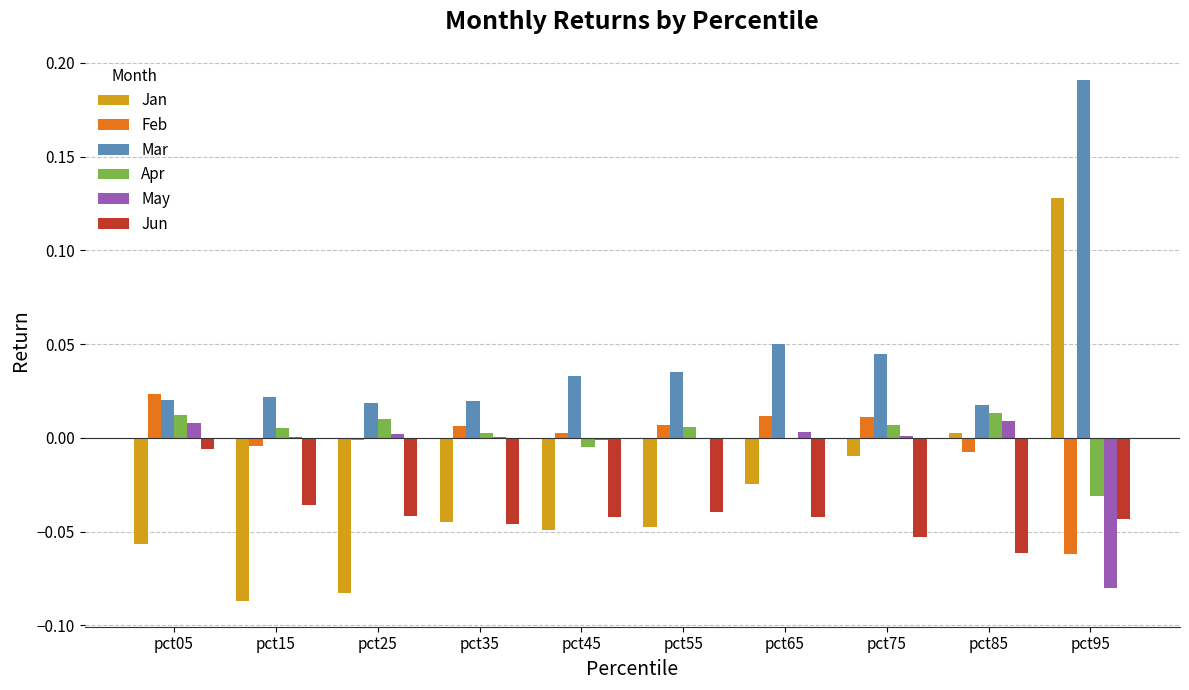

The value of Jun at pct05 is -0.0. True or false?

True